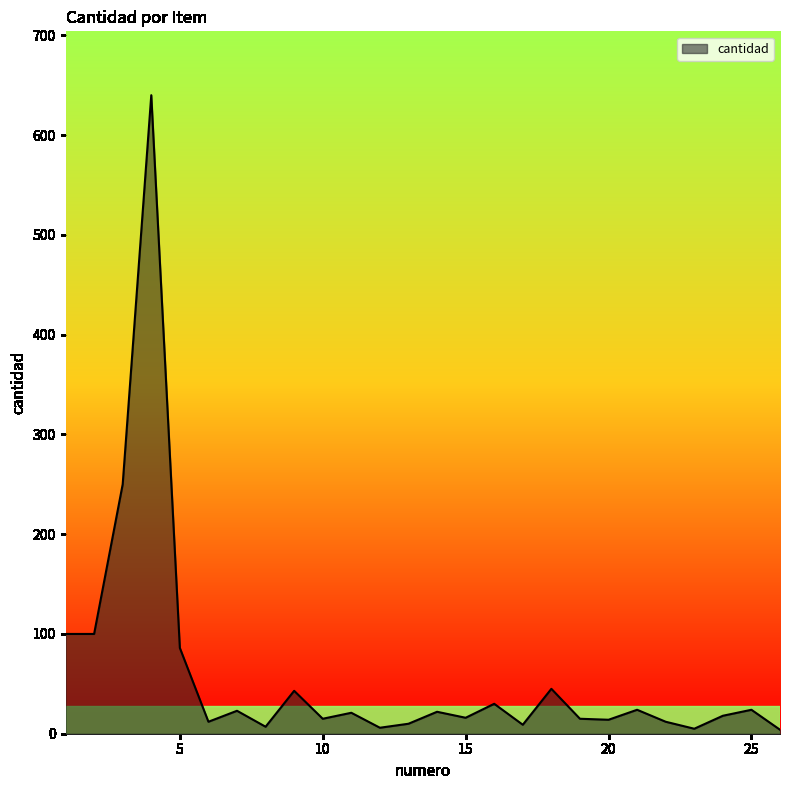

How many interior local peaks (higher than both neighbors) does the data have?

9